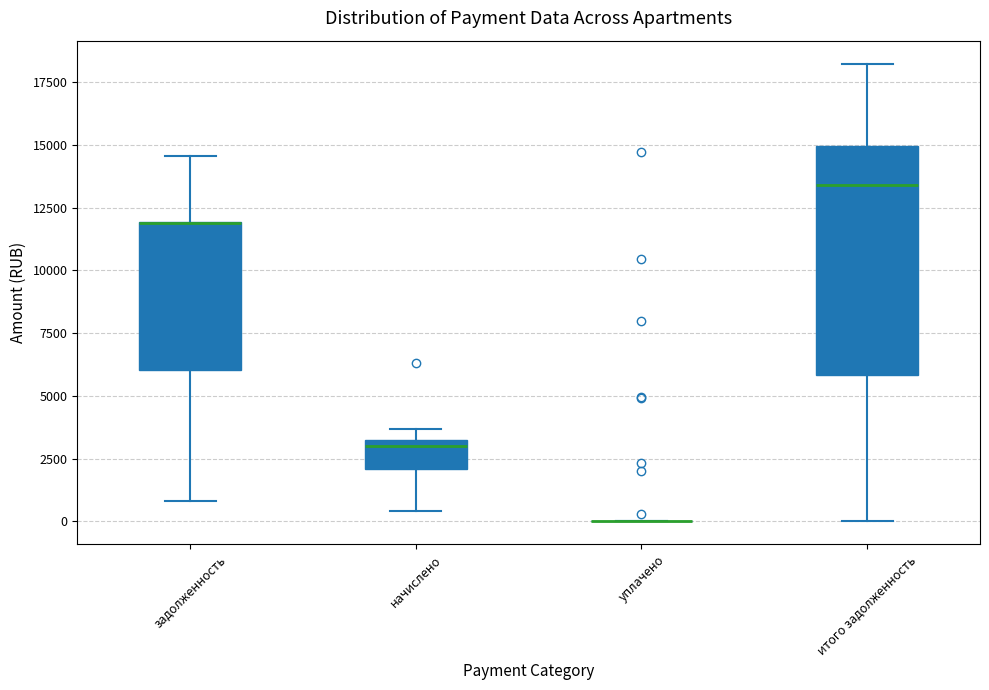

Reading left to right, transcribe this box plot: for each box, give where its median line is, the range the box spans, and where its two whiskers end, as read against the y-axis. The values are not printed on the chart, so give them approximately, as read against the axis.

задолженность: median 12000 (drawn on the box's upper edge), box 6000 to 12000, whiskers 1000 to 14500
начислено: median 3000 (just below the box's upper edge), box 2000 to 3000, whiskers 500 to 3500
уплачено: box collapsed to a line at 0, whiskers 0 to 0
итого задолженность: median 13500, box 6000 to 15000, whiskers 0 to 18000